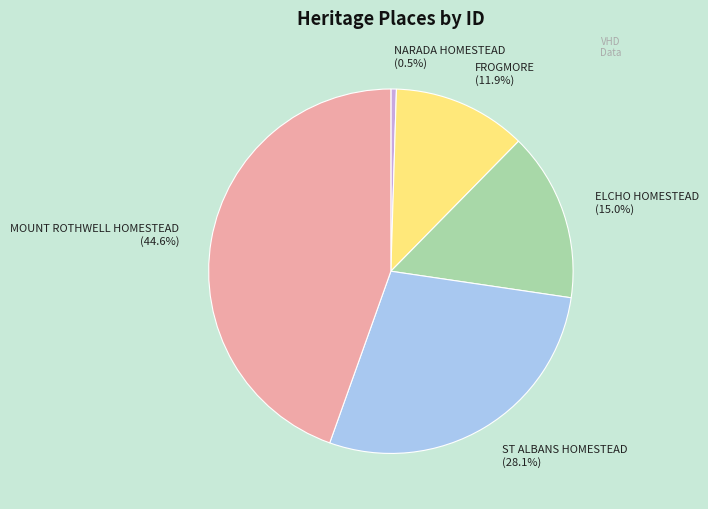

Approximately how many times larger is the value at FROGMORE (11.9%) compared to NARADA HOMESTEAD (0.5%)?

24.4